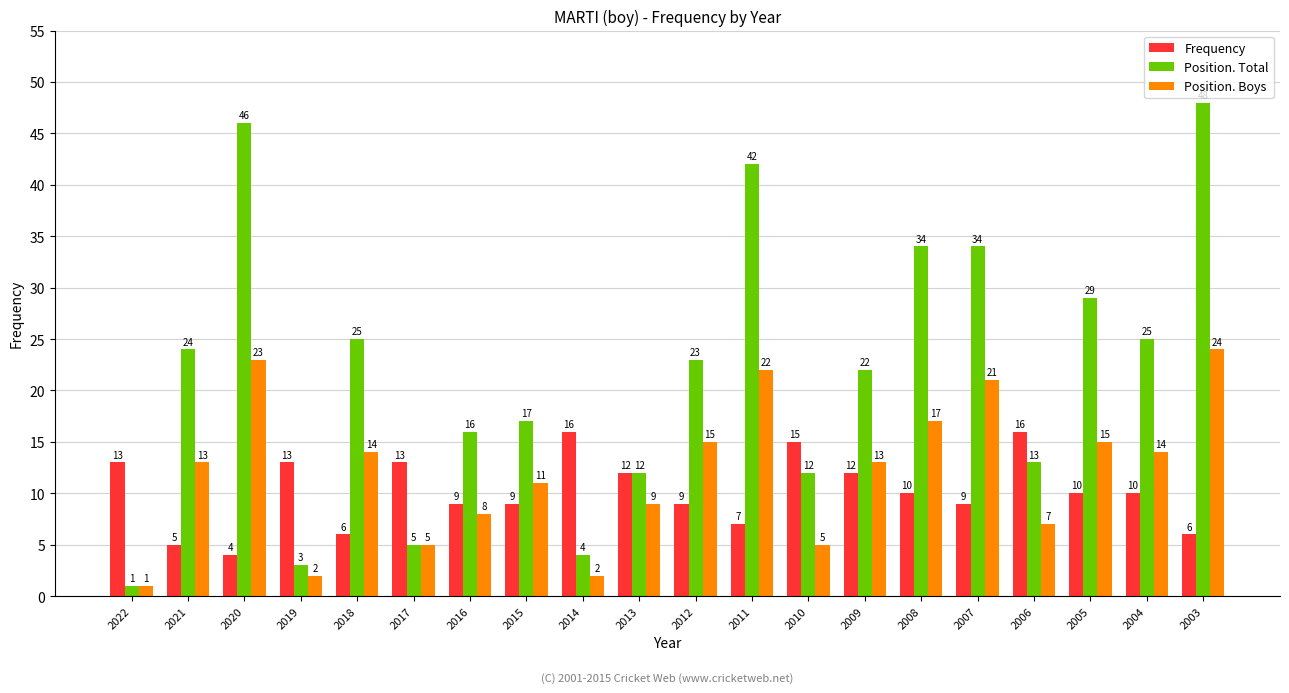

Reading left to right, what are all the values shown in this chart?

Frequency: 13	5	4	13	6	13	9	9	16	12	9	7	15	12	10	9	16	10	10	6
Position. Total: 1	24	46	3	25	5	16	17	4	12	23	42	12	22	34	34	13	29	25	48
Position. Boys: 1	13	23	2	14	5	8	11	2	9	15	22	5	13	17	21	7	15	14	24